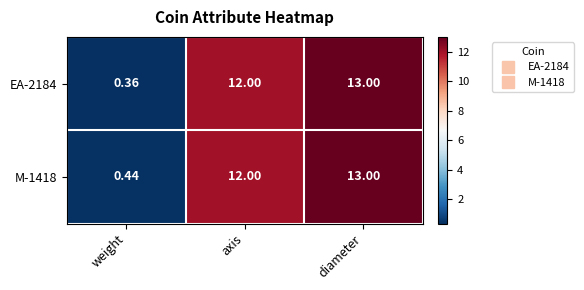

At which category does the chart reach its minimum across all series?

weight